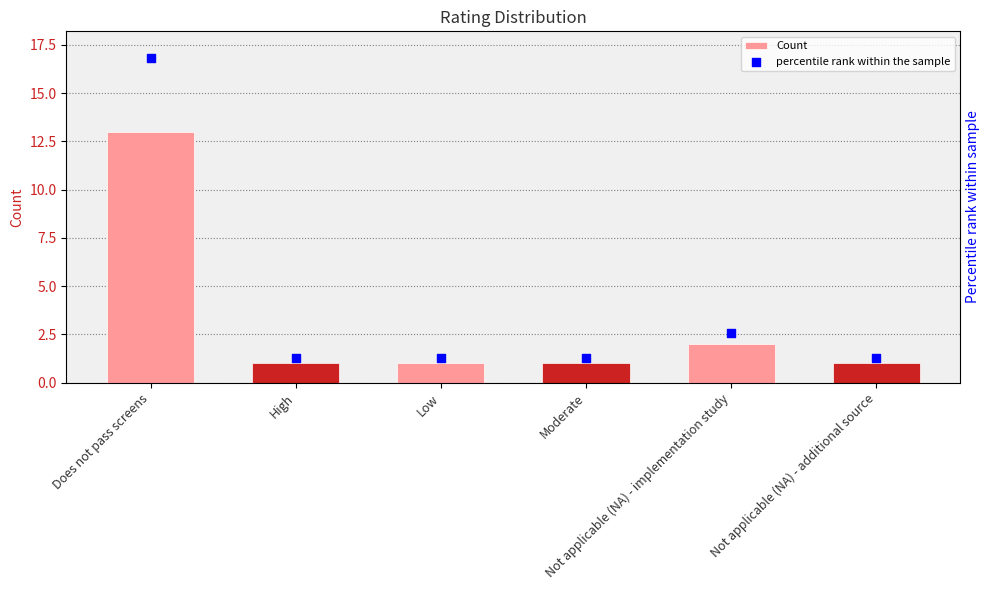

What is the total value across all series at Not applicable (NA) - implementation study?

4.4